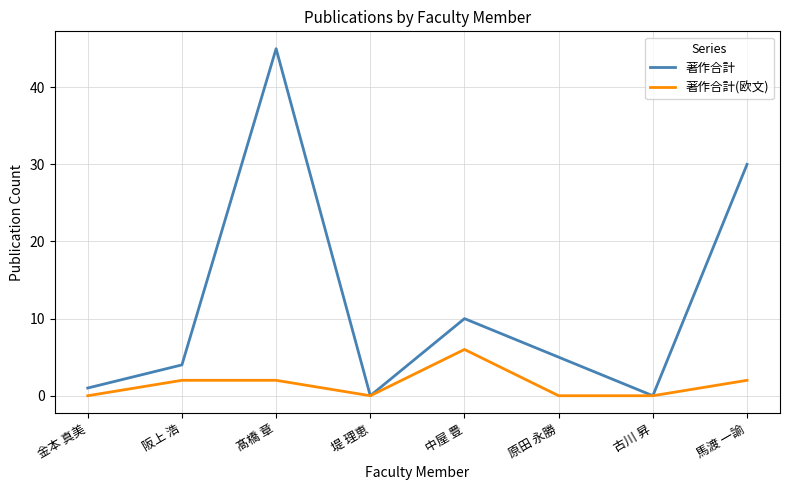

Rank the series at 髙橋 章 from highest to lowest value.

著作合計, 著作合計(欧文)